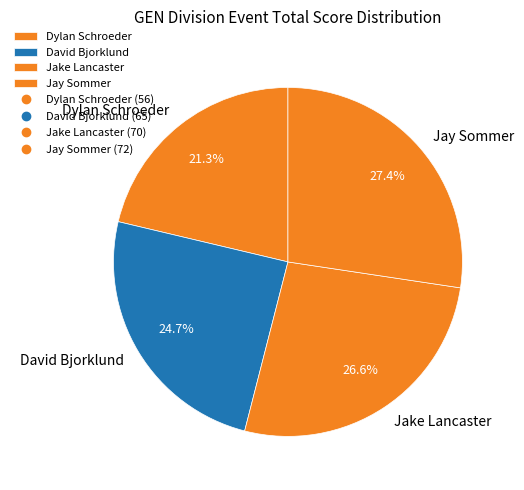

Is it true that David Bjorklund is 25% of the pie?

True